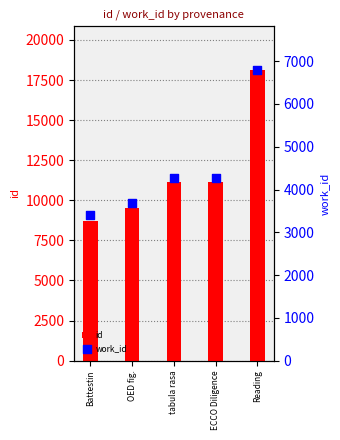

Is the value of id at ECCO Diligence greater than the value of work_id at ECCO Diligence?

Yes